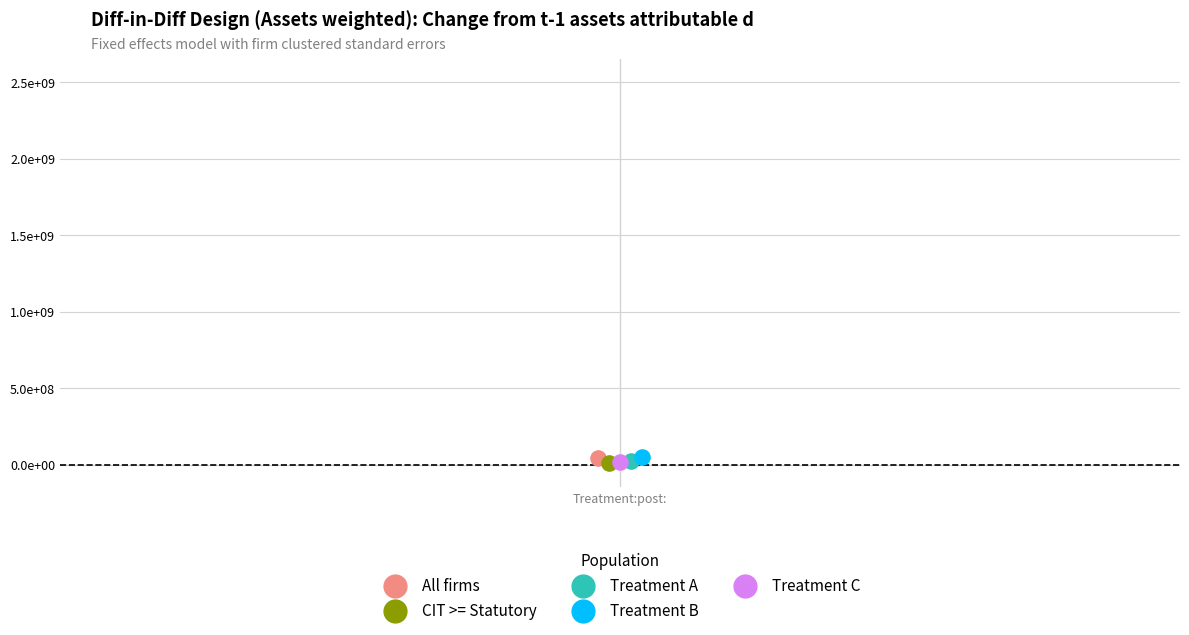

What are all the series names shown in the legend?

All firms, CIT >= Statutory, Treatment A, Treatment B, Treatment C